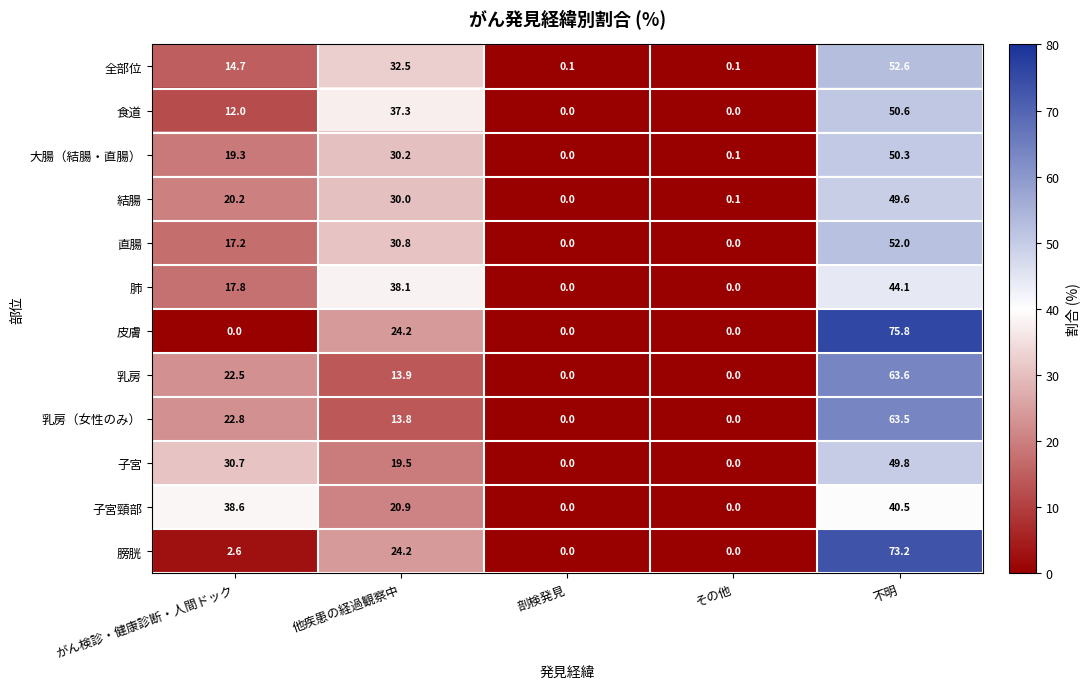

Rank the series by their maximum value, from highest to lowest.

皮膚, 膀胱, 乳房, 乳房（女性のみ）, 全部位, 直腸, 食道, 大腸（結腸・直腸）, 子宮, 結腸, 肺, 子宮頸部